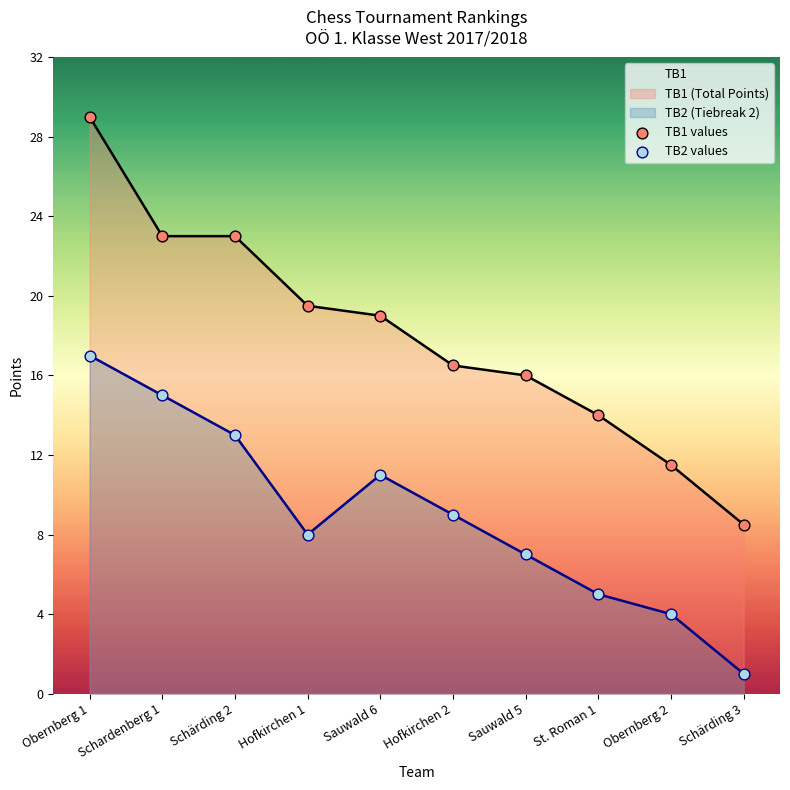

What is the change in value from Hofkirchen 1 to Hofkirchen 2?

-3.0